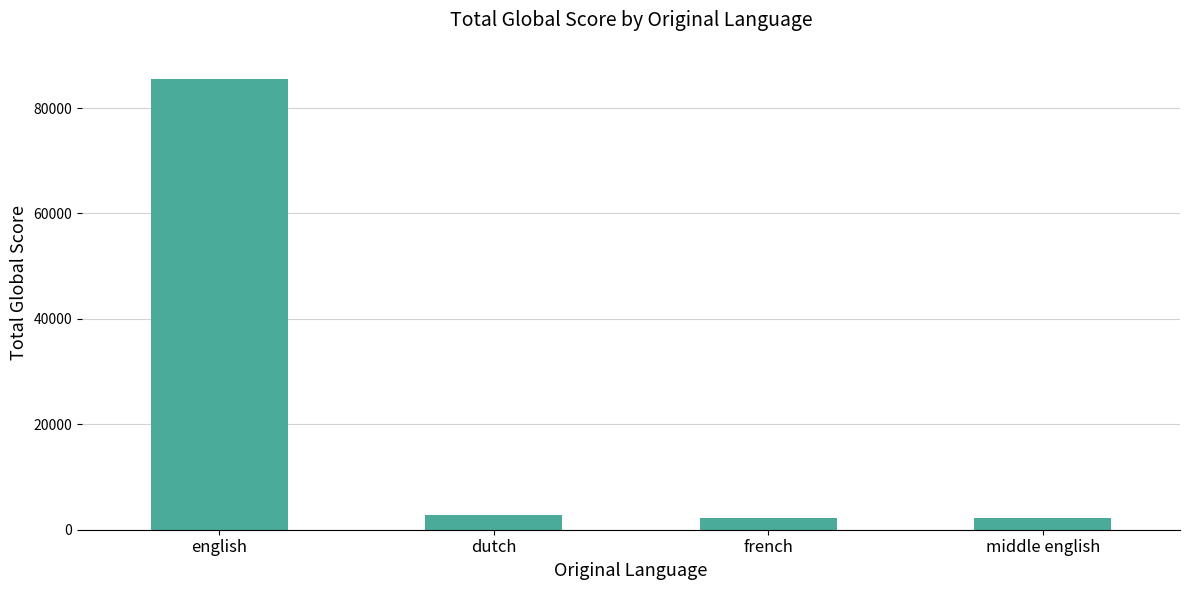

Read the value at french.

2175